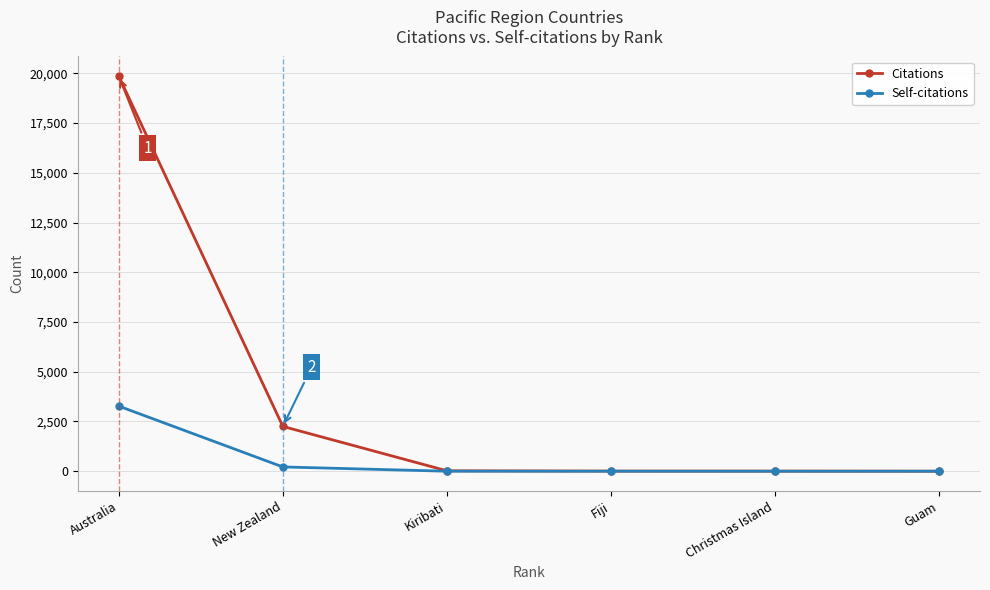

Which series changed the most between New Zealand and Christmas Island?

Citations